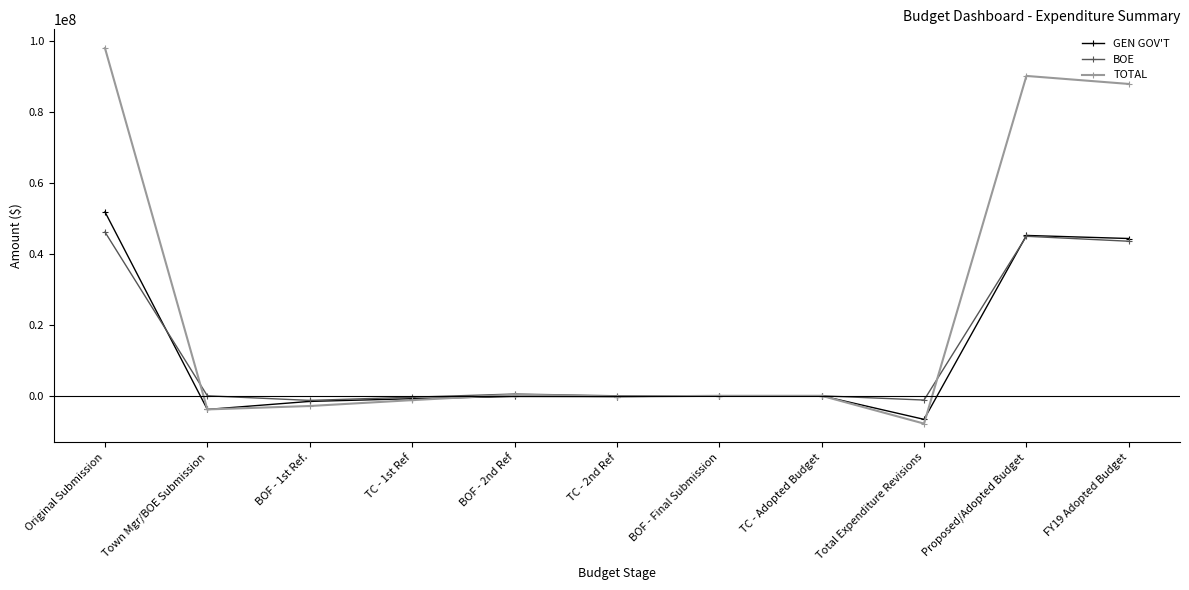

What is the label of the 11th point from the right?

Original Submission